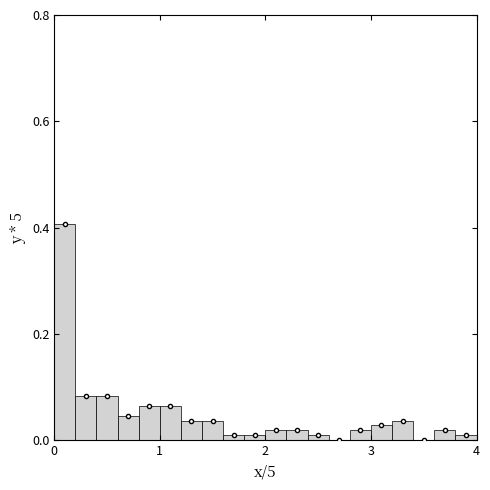

Around what value on the x-axis is the tallest bar? Give the approximate position of its centre, as read against the axis.

0.1